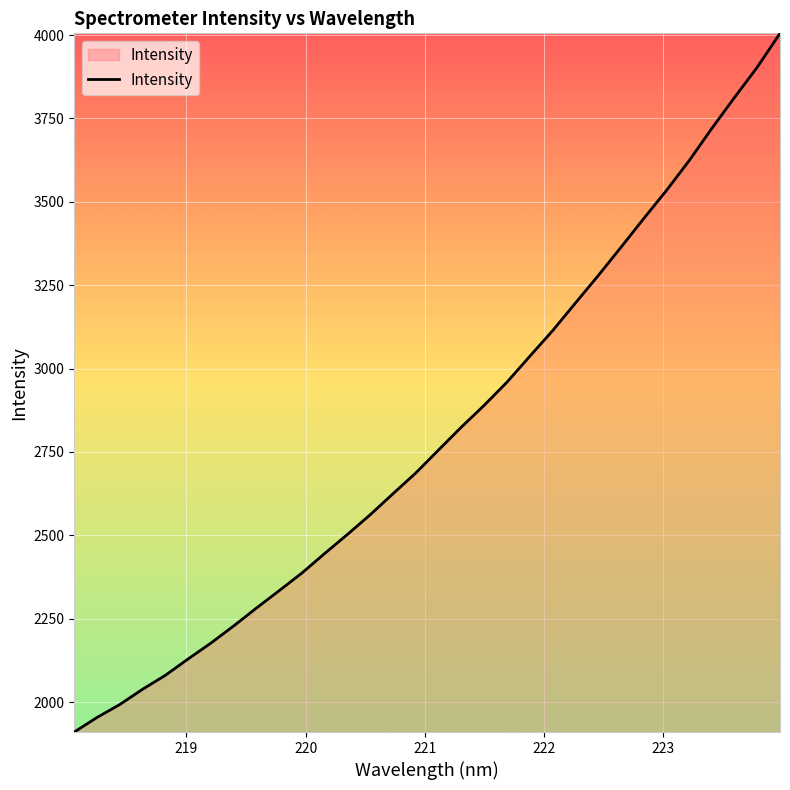

What is the difference between the maximum and minimum values?

2095.0